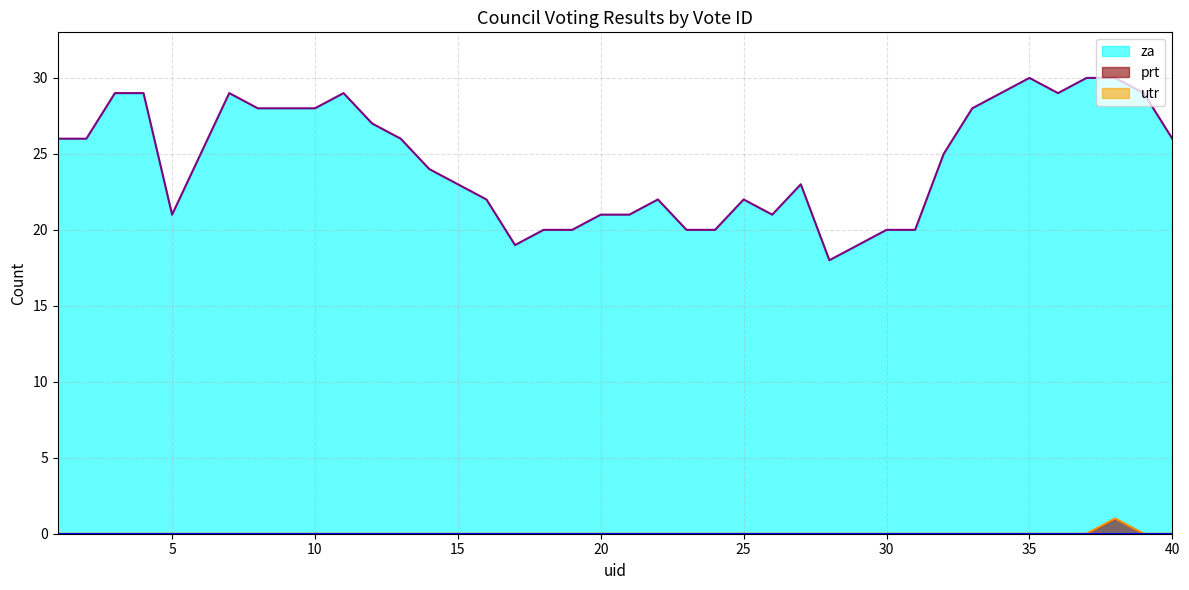

Does the chart display data point markers on the line(s)?

No